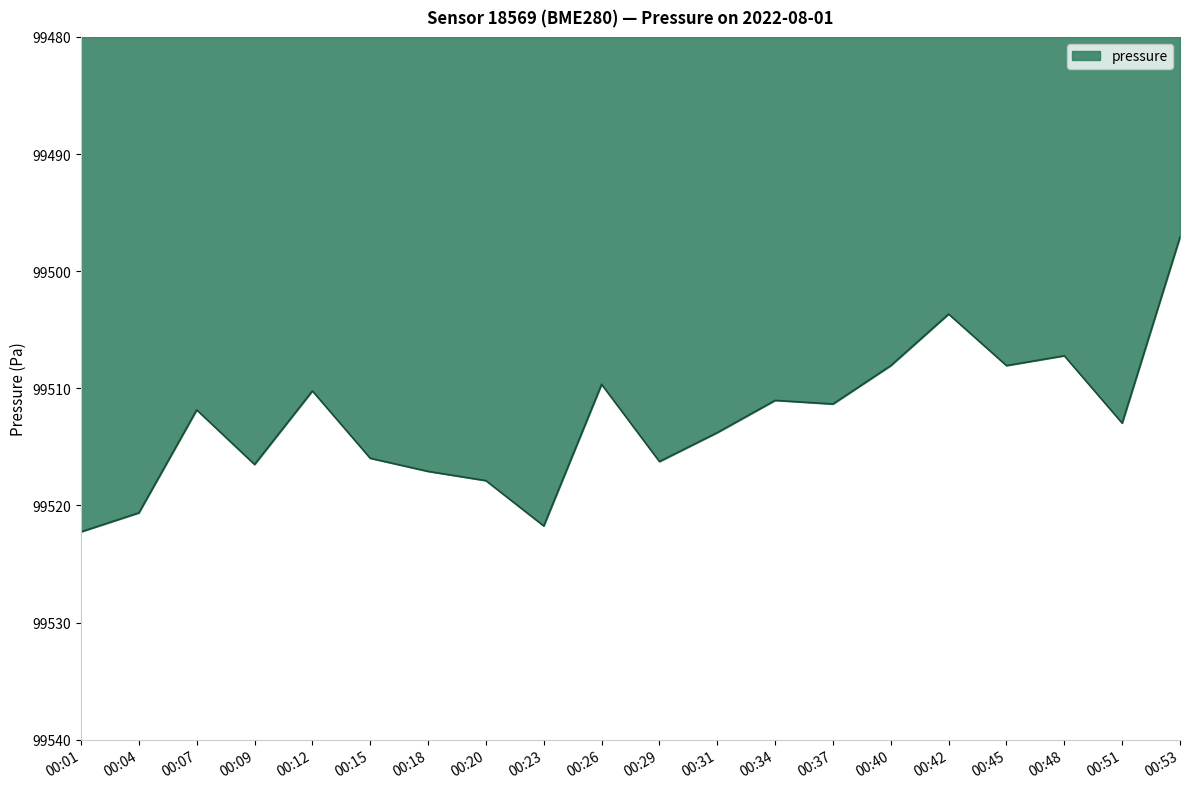

True or false: the data shows 99497.1 at 00:53.

True